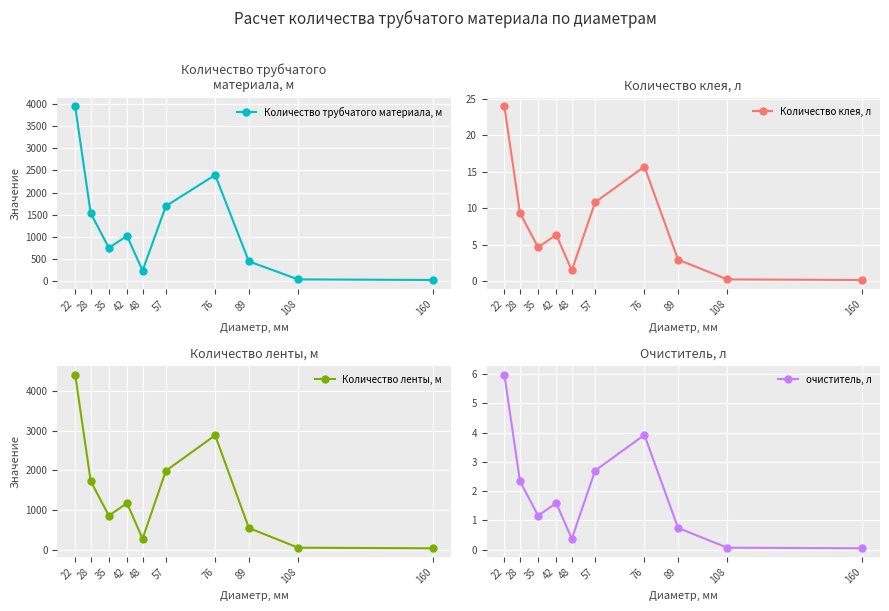

At which category does the chart reach its minimum across all series?

160